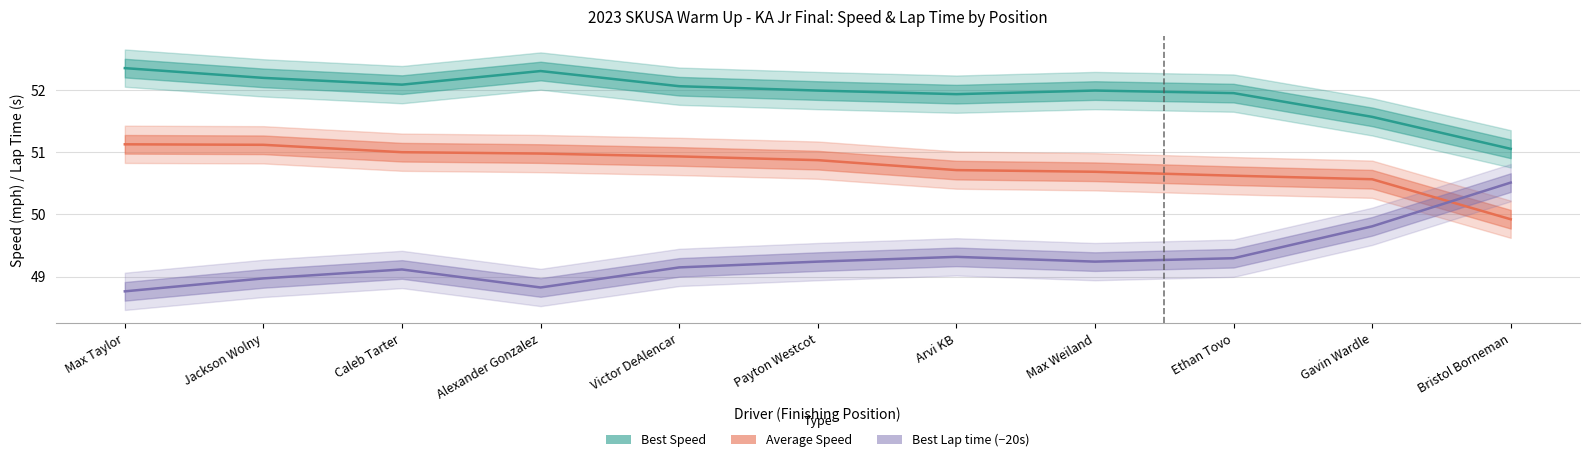

What is the spread (max minus min) of values at Victor DeAlencar?

2.9